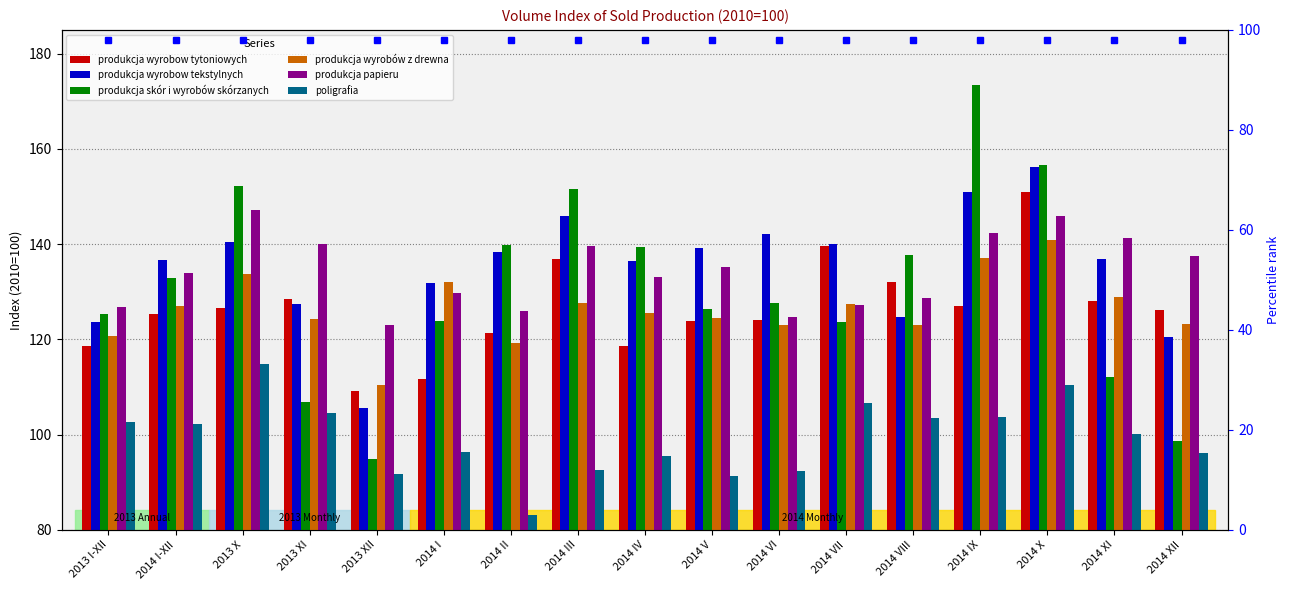

Reading left to right, transcribe all the data shown in this chart.

produkcja wyrobow tytoniowych: 2013 I-XII=118.6	2014 I-XII=125.4	2013 X=126.6	2013 XI=128.4	2013 XII=109.2	2014 I=111.7	2014 II=121.3	2014 III=136.9	2014 IV=118.5	2014 V=123.8	2014 VI=124.0	2014 VII=139.7	2014 VIII=132.1	2014 IX=127.0	2014 X=150.9	2014 XI=128.1	2014 XII=126.2
produkcja wyrobow tekstylnych: 2013 I-XII=123.7	2014 I-XII=136.7	2013 X=140.4	2013 XI=127.4	2013 XII=105.5	2014 I=131.9	2014 II=138.3	2014 III=146.0	2014 IV=136.5	2014 V=139.2	2014 VI=142.1	2014 VII=140.0	2014 VIII=124.8	2014 IX=150.9	2014 X=156.1	2014 XI=136.9	2014 XII=120.4
produkcja skór i wyrobów skórzanych: 2013 I-XII=125.4	2014 I-XII=132.8	2013 X=152.3	2013 XI=106.9	2013 XII=94.8	2014 I=123.8	2014 II=139.9	2014 III=151.5	2014 IV=139.4	2014 V=126.4	2014 VI=127.7	2014 VII=123.6	2014 VIII=137.7	2014 IX=173.5	2014 X=156.6	2014 XI=112.0	2014 XII=98.6
produkcja wyrobów z drewna: 2013 I-XII=120.8	2014 I-XII=127.1	2013 X=133.8	2013 XI=124.3	2013 XII=110.4	2014 I=132.0	2014 II=119.3	2014 III=127.7	2014 IV=125.5	2014 V=124.5	2014 VI=123.1	2014 VII=127.4	2014 VIII=123.0	2014 IX=137.0	2014 X=140.9	2014 XI=128.9	2014 XII=123.3
produkcja papieru: 2013 I-XII=126.9	2014 I-XII=134.0	2013 X=147.2	2013 XI=140.0	2013 XII=123.1	2014 I=129.8	2014 II=125.9	2014 III=139.6	2014 IV=133.0	2014 V=135.3	2014 VI=124.7	2014 VII=127.3	2014 VIII=128.6	2014 IX=142.4	2014 X=145.9	2014 XI=141.2	2014 XII=137.5
poligrafia: 2013 I-XII=102.7	2014 I-XII=102.3	2013 X=114.8	2013 XI=104.5	2013 XII=91.8	2014 I=96.3	2014 II=83.1	2014 III=92.6	2014 IV=95.6	2014 V=91.3	2014 VI=92.3	2014 VII=106.6	2014 VIII=103.5	2014 IX=103.6	2014 X=110.4	2014 XI=100.1	2014 XII=96.2